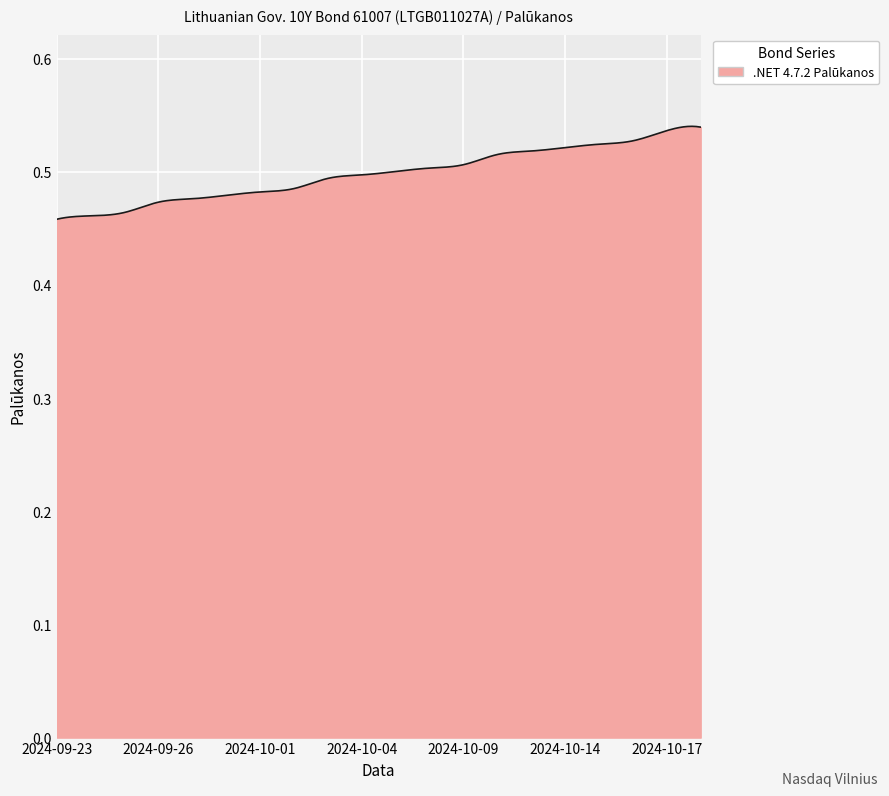

Rank the categories by value from highest to lowest.

2024-10-18, 2024-10-17, 2024-10-16, 2024-10-15, 2024-10-14, 2024-10-11, 2024-10-10, 2024-10-09, 2024-10-08, 2024-10-07, 2024-10-04, 2024-10-03, 2024-10-02, 2024-10-01, 2024-09-30, 2024-09-27, 2024-09-26, 2024-09-25, 2024-09-24, 2024-09-23